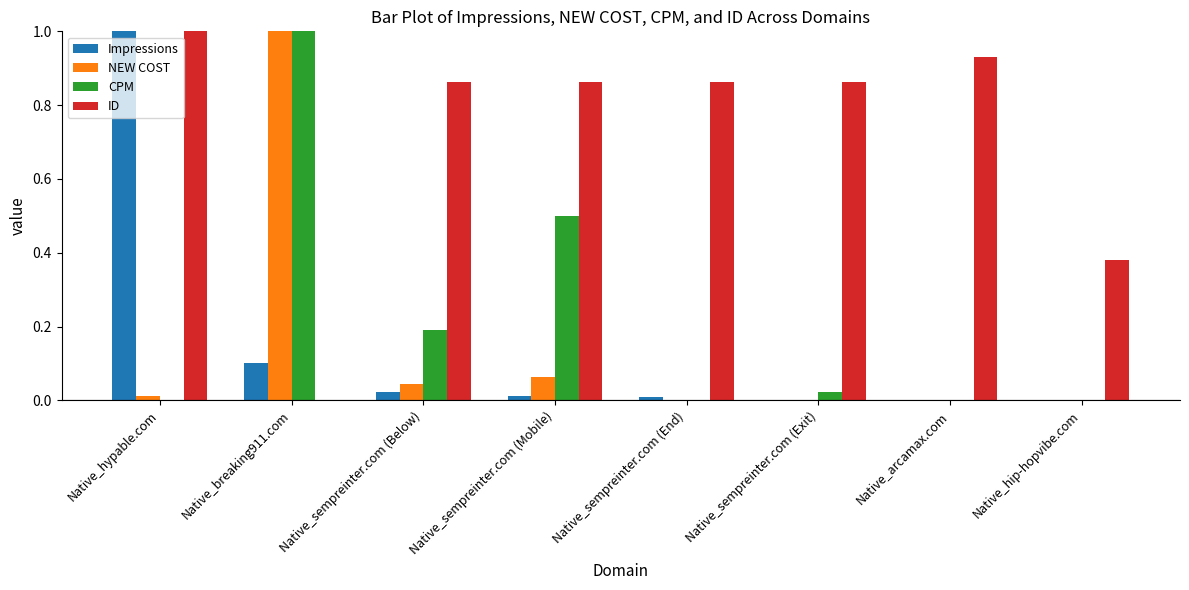

How many positive values does the ID series have?

7